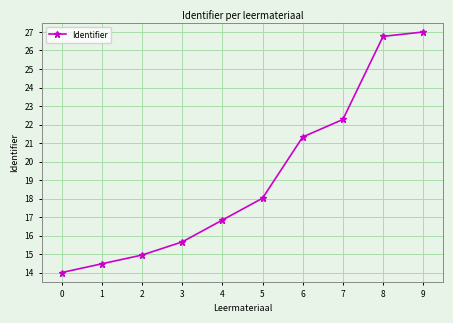

How many values are below 18?

5